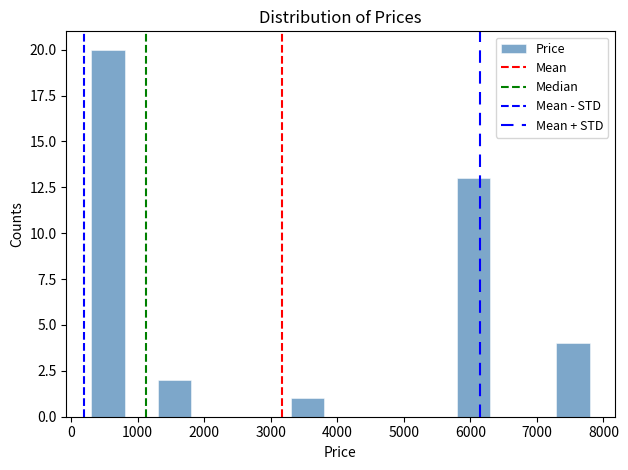

Reading left to right, list every bar in this chart as the range it spans on the x-axis followed by its height. Neither the bar edges nor the heights are printed on the chart, so give them approximately, as read against the axes.

300 to 800: 20
800 to 1300: 0
1300 to 1800: 2
1800 to 2300: 0
2300 to 2800: 0
2800 to 3300: 0
3300 to 3800: 1
3800 to 4300: 0
4300 to 4800: 0
4800 to 5300: 0
5300 to 5800: 0
5800 to 6300: 13
6300 to 6800: 0
6800 to 7300: 0
7300 to 7800: 4